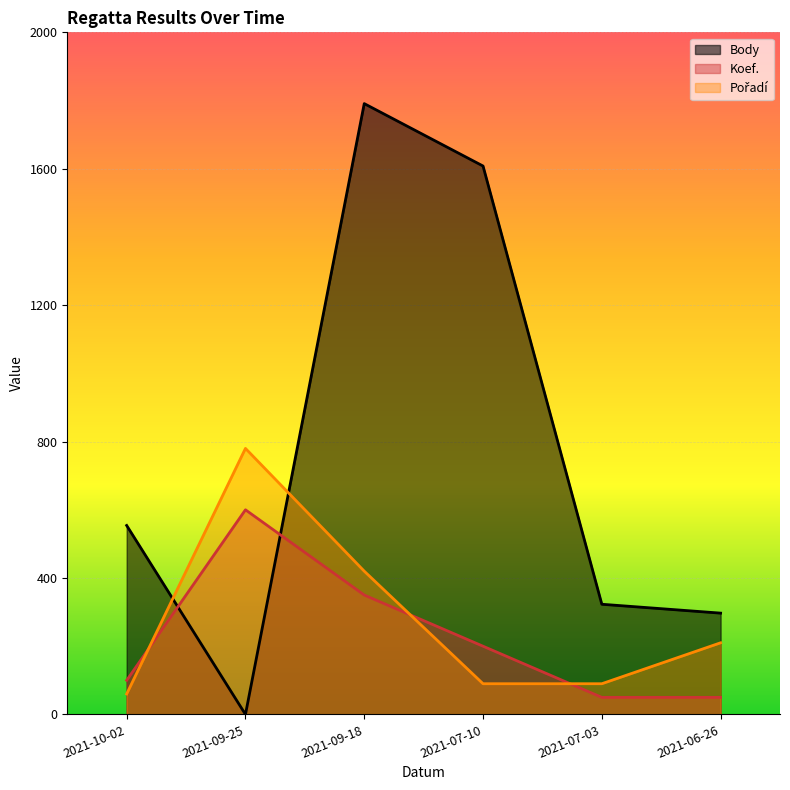

What is the average value of the Body series?

762